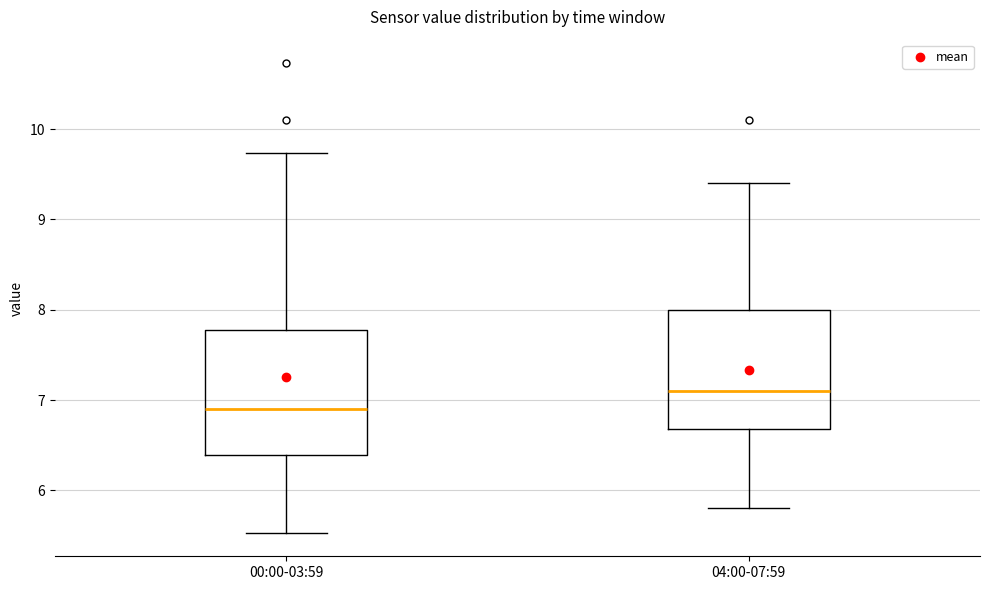

Which box's median line is the highest?

04:00-07:59